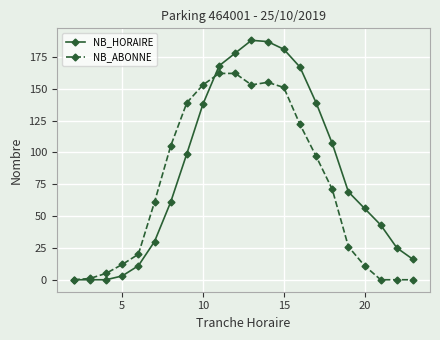

Is this an area chart (filled region under the line)?

No